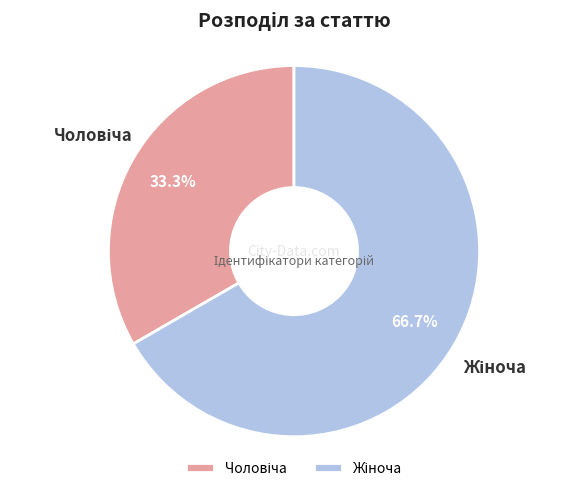

Does any single category account for the majority?

Yes